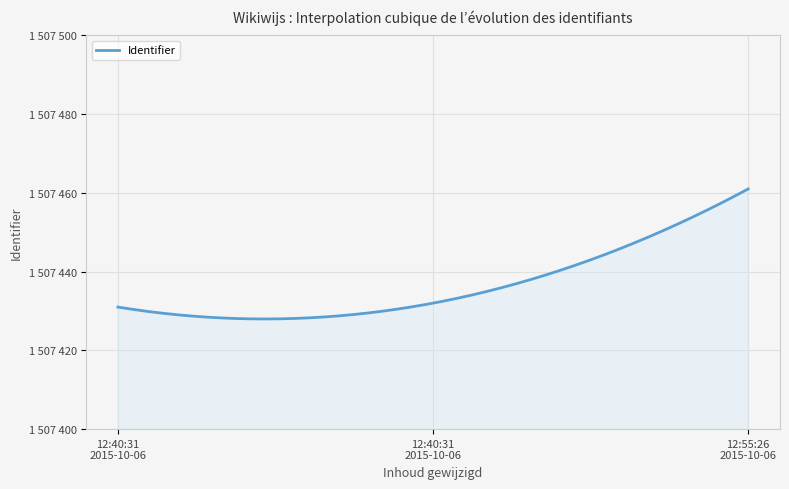

Does the chart have visible grid lines?

Yes